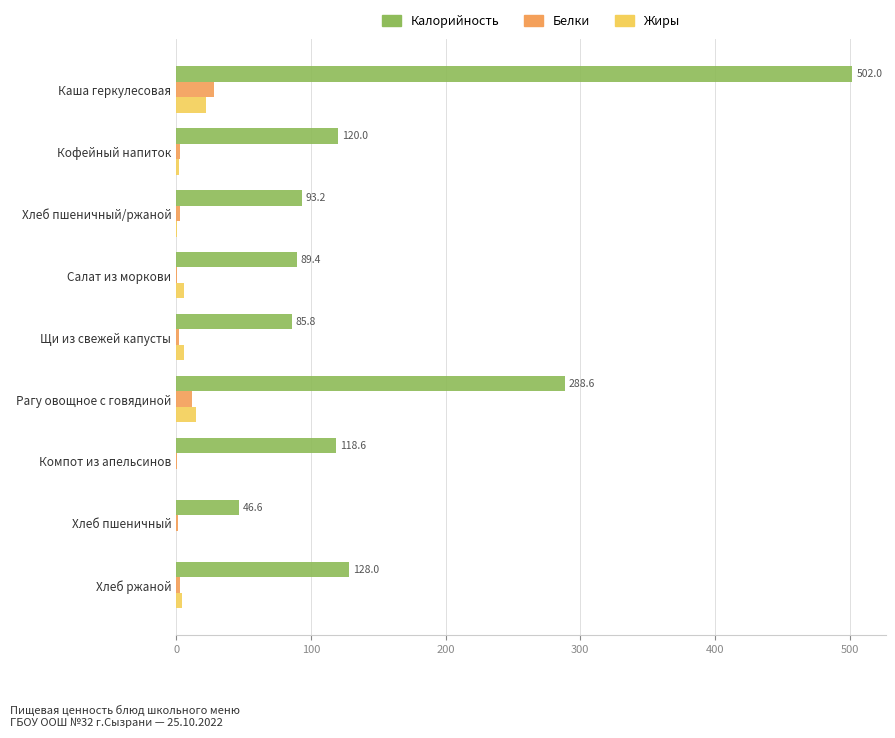

The Калорийность series shows 128.0 at Хлеб ржаной. True or false?

True